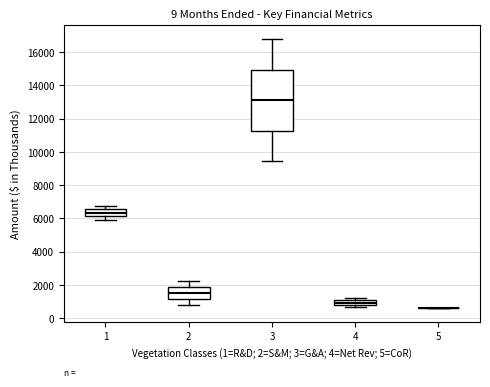

Comparing the boxes themselves (not the whiskers), which one is the tallest?

3